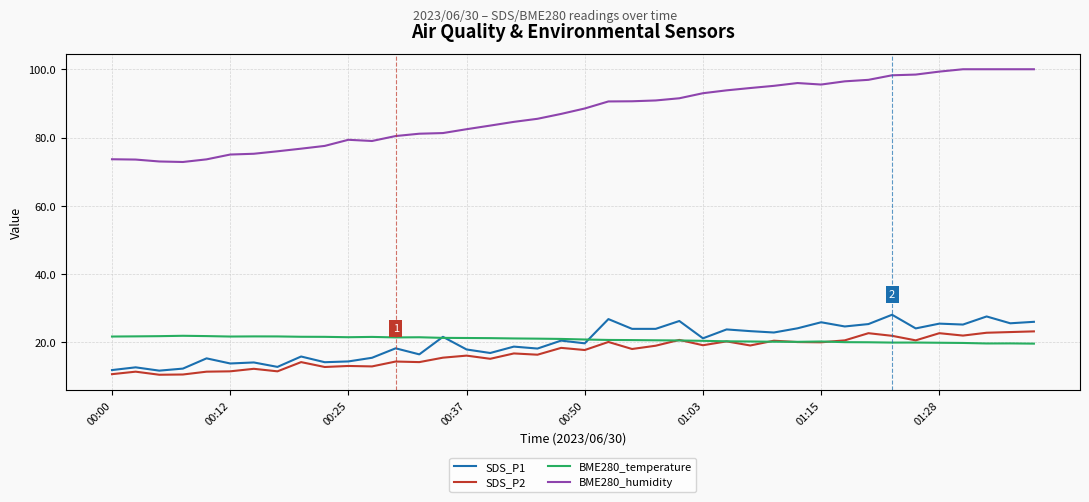

True or false: SDS_P2 and BME280_humidity cross at least once.

False